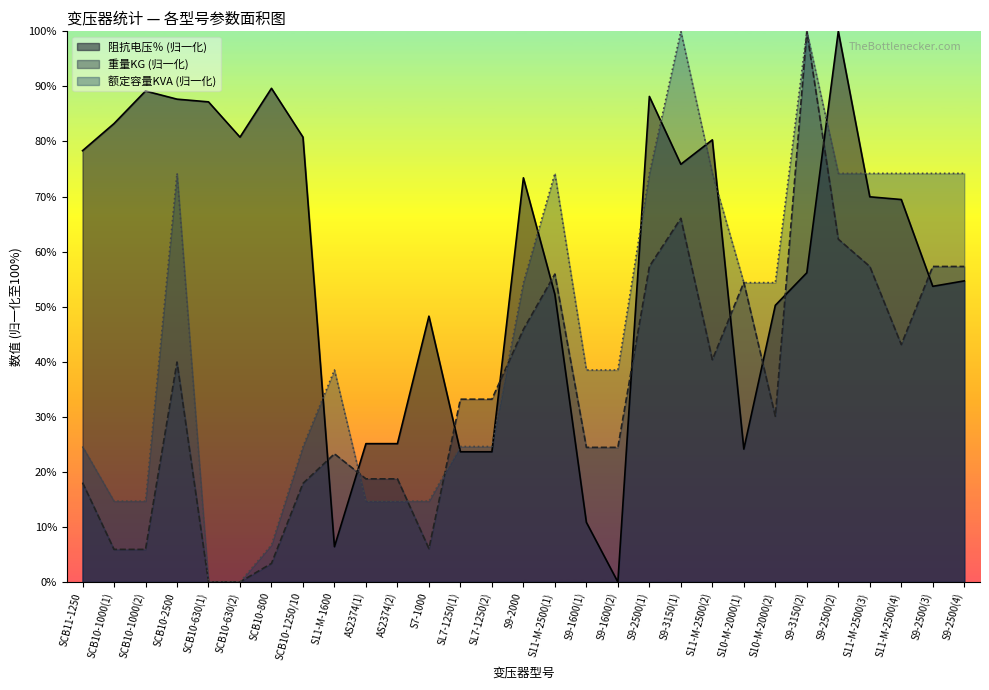

How many data points in 阻抗电压％ are less than 69?

14